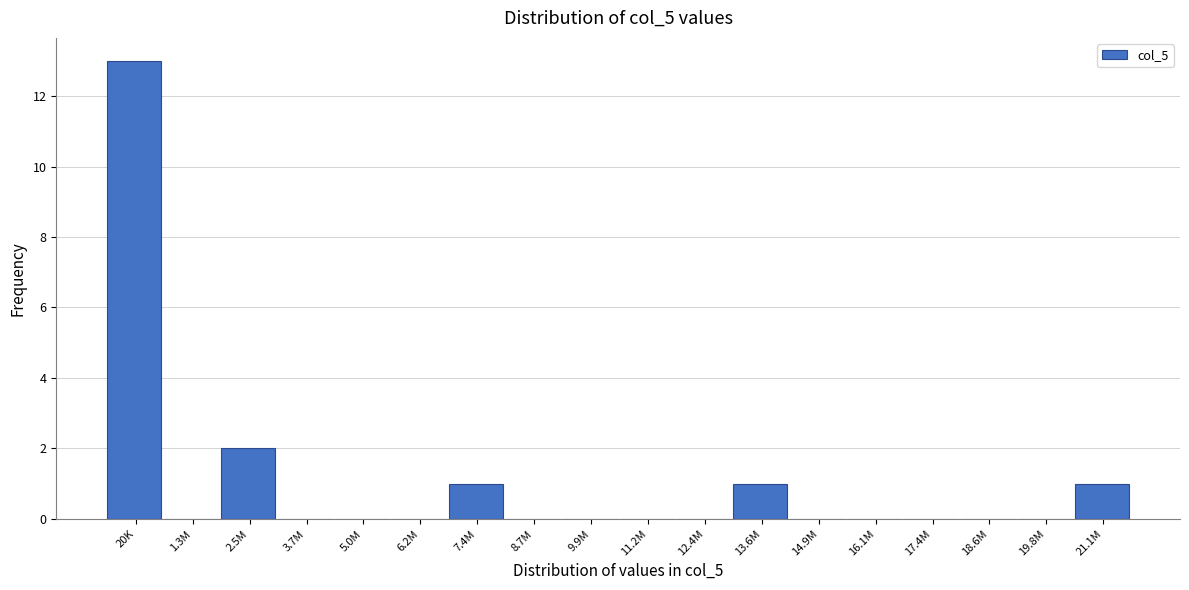

Reading left to right, list all the values displayed in this chart.

20K=13	1.3M=0	2.5M=2	3.7M=0	5.0M=0	6.2M=0	7.4M=1	8.7M=0	9.9M=0	11.2M=0	12.4M=0	13.6M=1	14.9M=0	16.1M=0	17.4M=0	18.6M=0	19.8M=0	21.1M=1